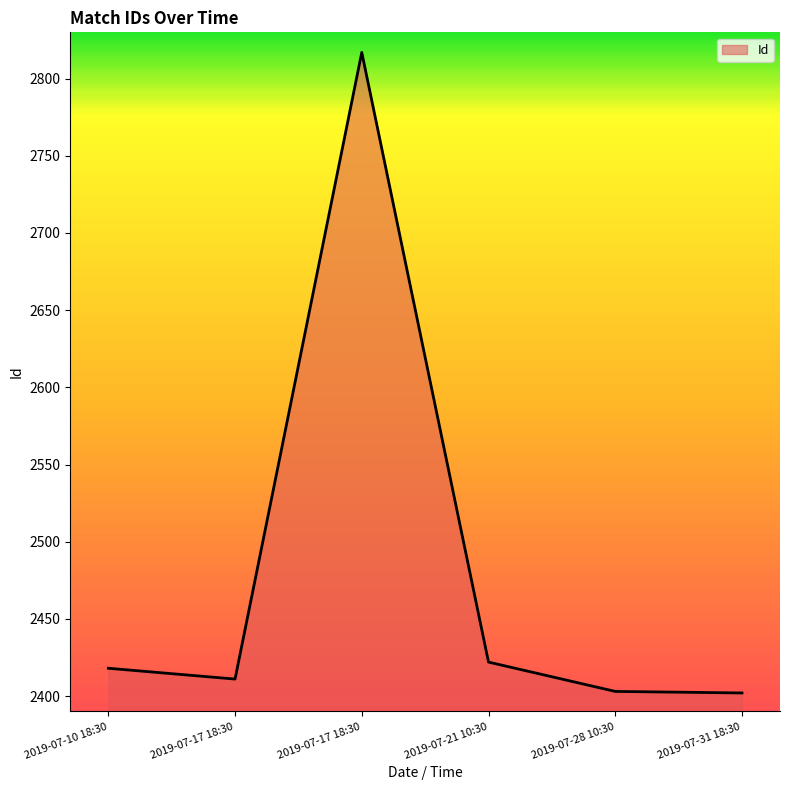

List the labels in order of value, smallest first.

2019-07-31 18:30, 2019-07-28 10:30, 2019-07-17 18:30, 2019-07-10 18:30, 2019-07-21 10:30, 2019-07-17 18:30